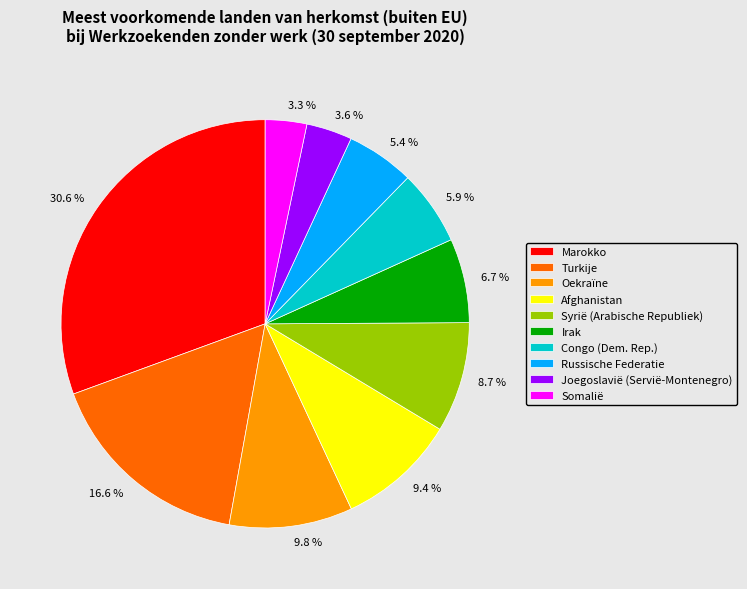

Which has a higher value, Turkije or Marokko?

Marokko